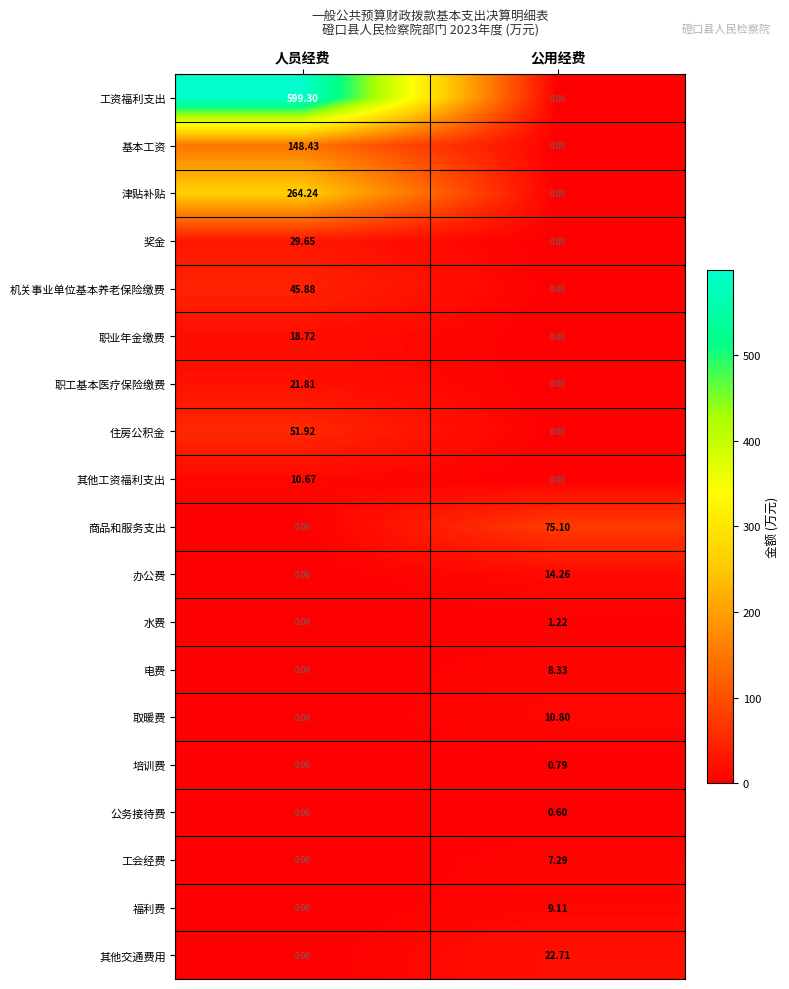

At which category is the sum across all series the highest?

人员经费